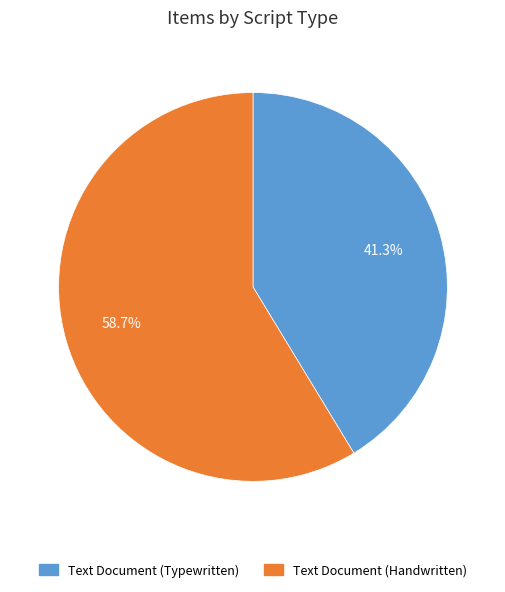

True or false: Text Document (Handwritten) accounts for 54% of the total.

False